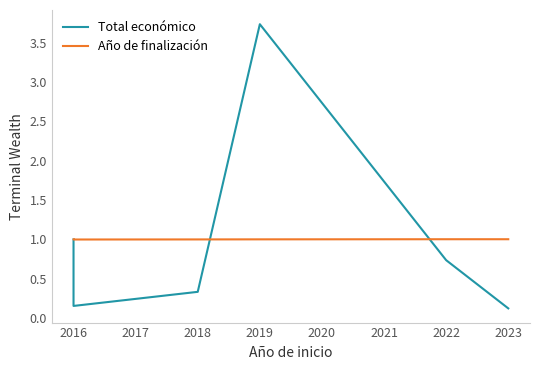

What value does the Total económico series have at 2016?

0.2